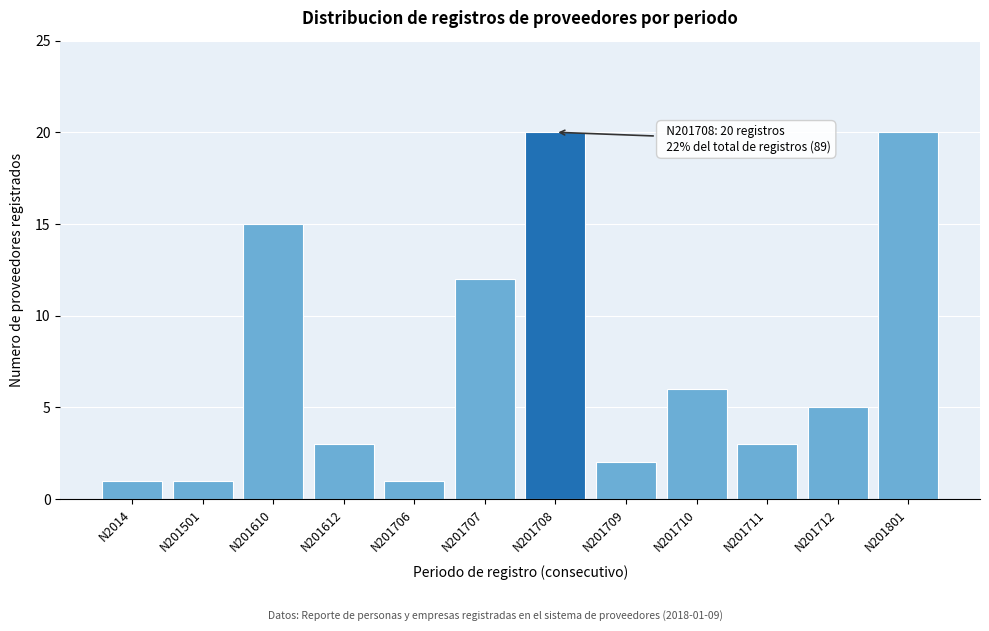

Reading right to left, what are all the values shown in this chart?

20	5	3	6	2	20	12	1	3	15	1	1